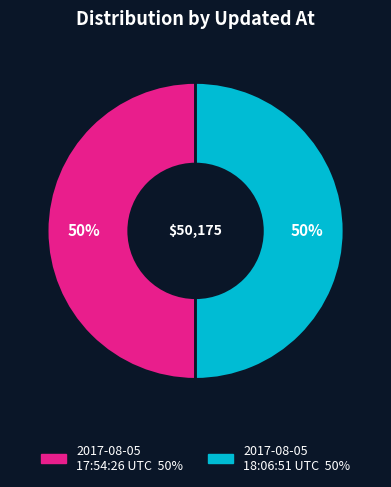

Combined, do 2017-08-05 18:06:51 UTC and 2017-08-05 17:54:26 UTC account for over 50%?

Yes